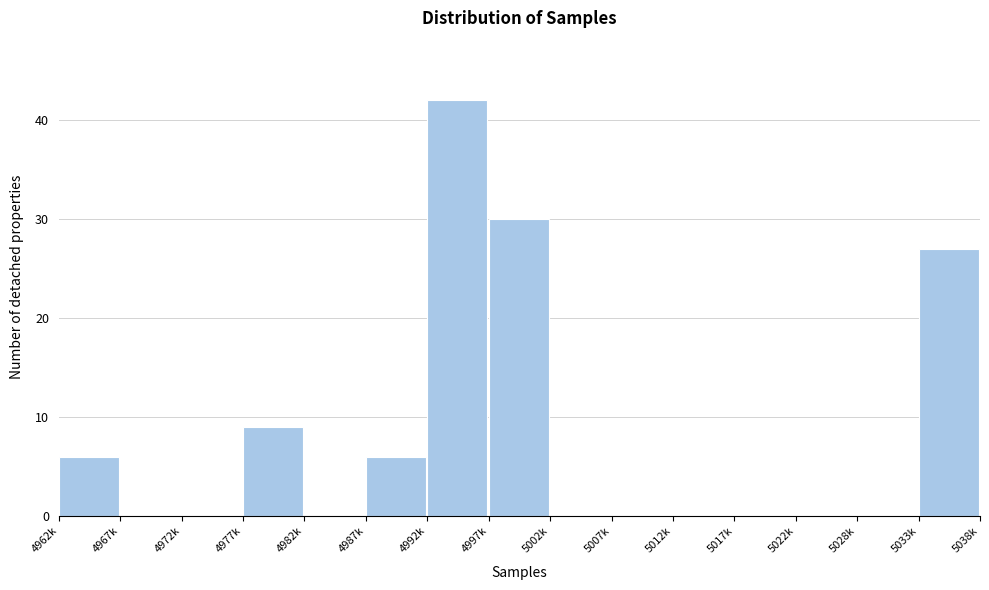

Reading left to right, what are all the values shown in this chart?

4962k=6	4967k=0	4972k=0	4977k=9	4982k=0	4987k=6	4992k=42	4997k=30	5002k=0	5007k=0	5012k=0	5017k=0	5022k=0	5028k=0	5033k=27